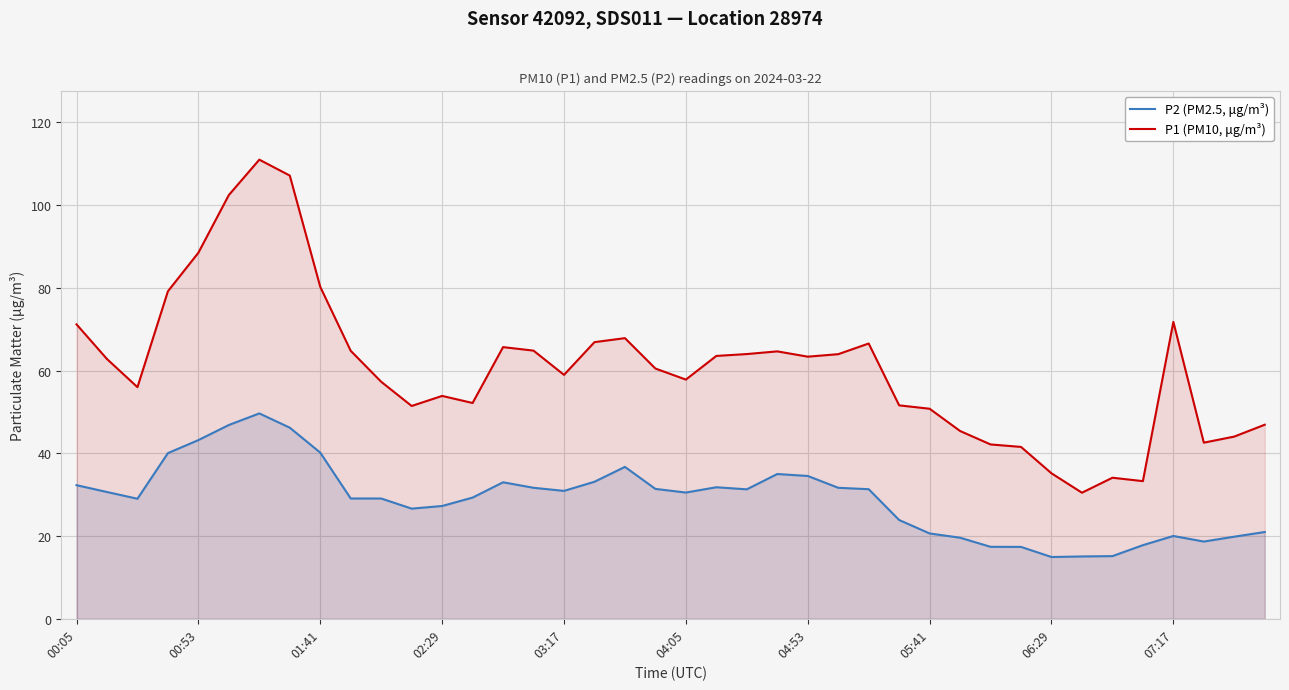

Which series has the widest spread of values?

P1 (PM10, μg/m³)